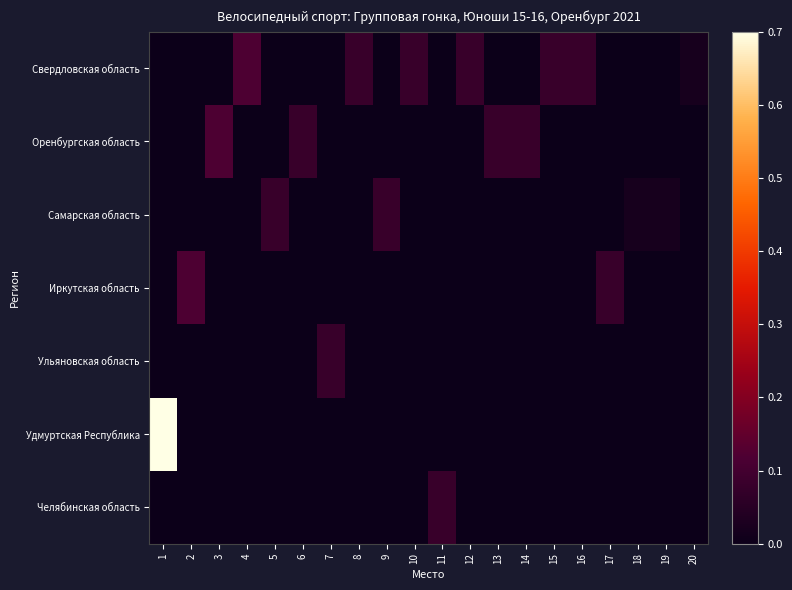

What is the total value across all series at 4?

0.1